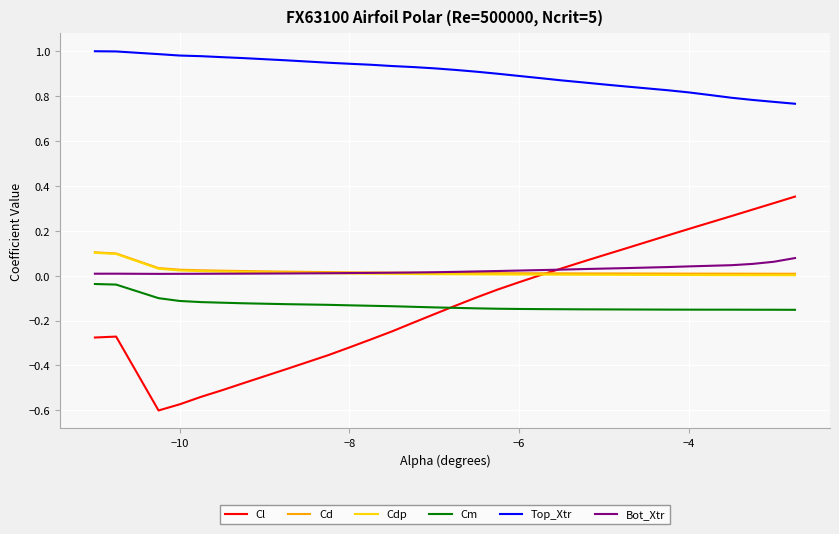

Does the chart have visible grid lines?

Yes